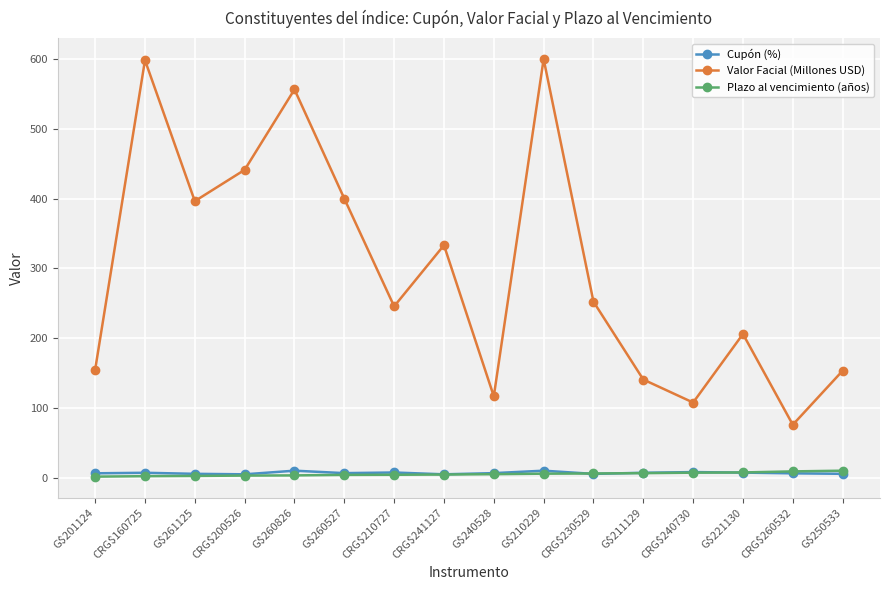

True or false: Valor Facial (Millones USD) and Plazo al vencimiento (años) cross at least once.

False